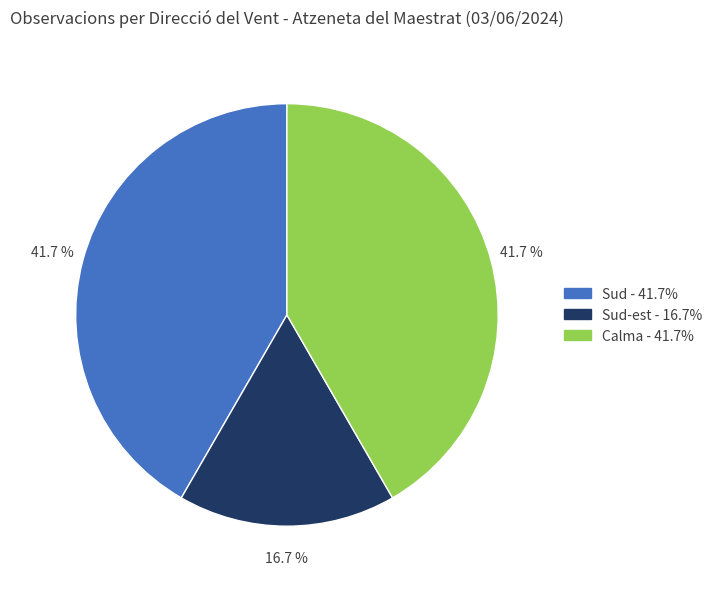

Does any single category account for the majority?

No